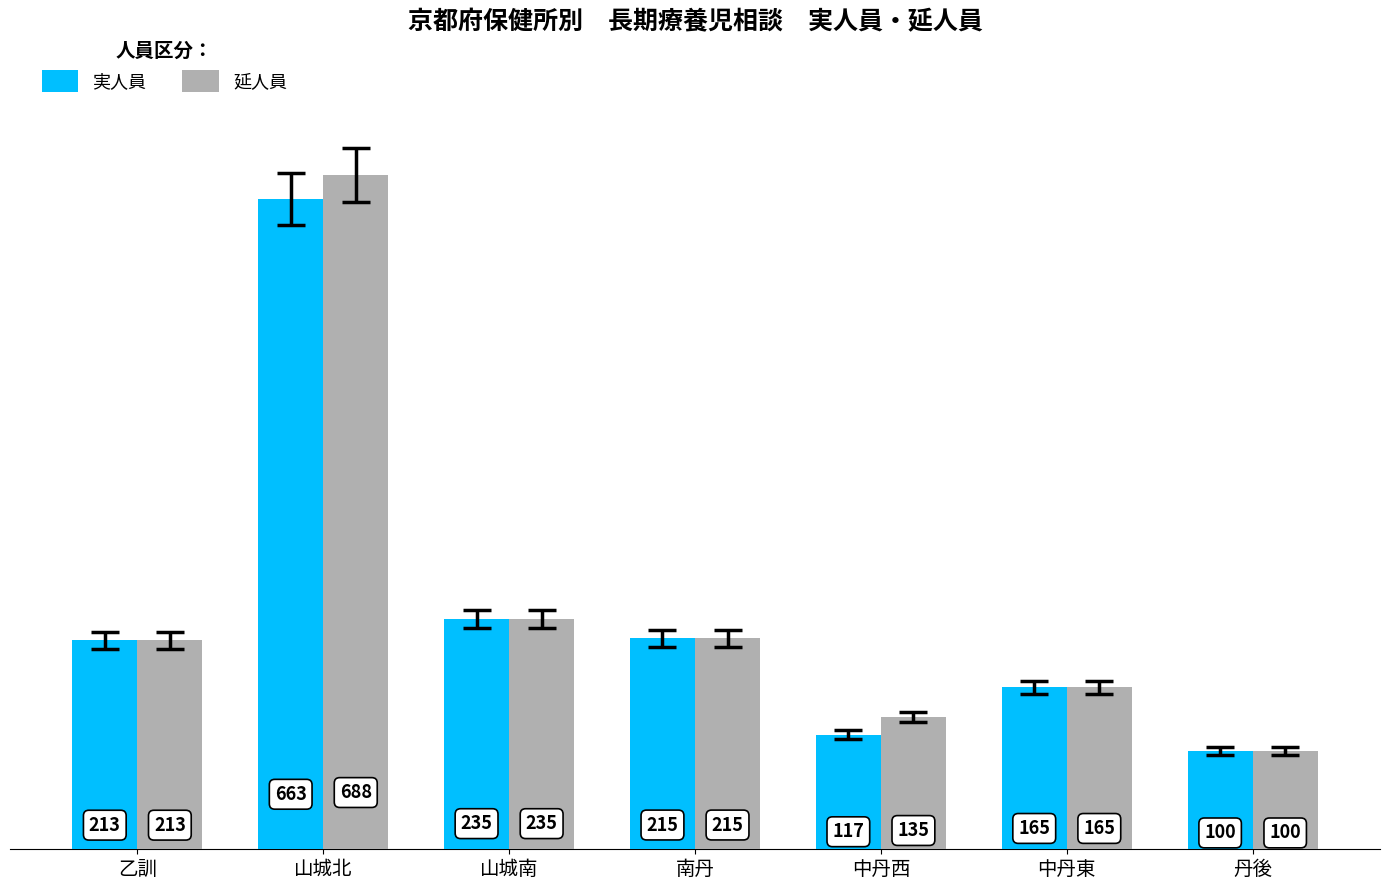

What is the difference between the second highest and minimum values in the 実人員 series?

135